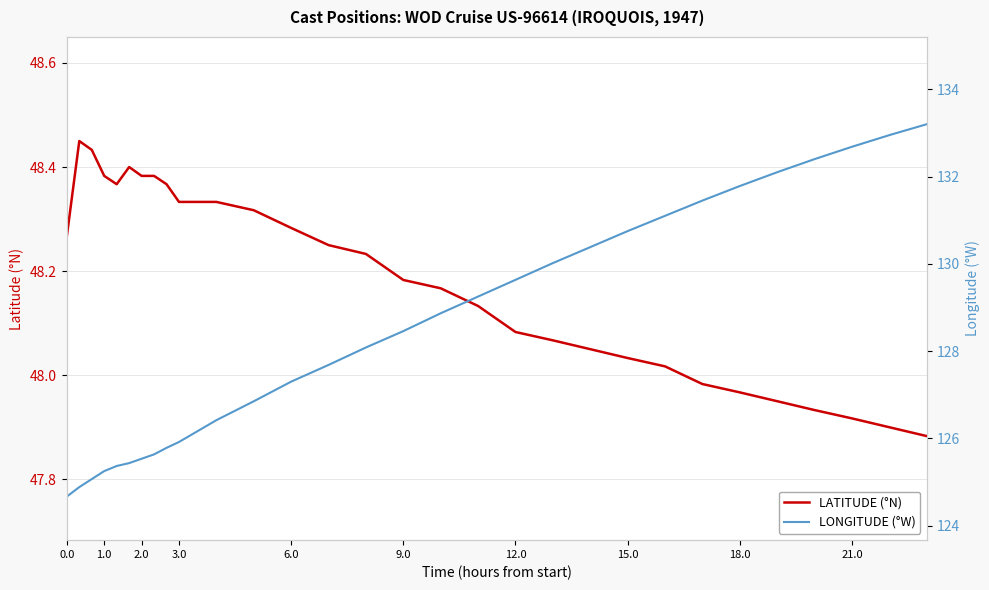

What is the difference between the second highest and minimum values in the LONGITUDE (°W) series?

8.3